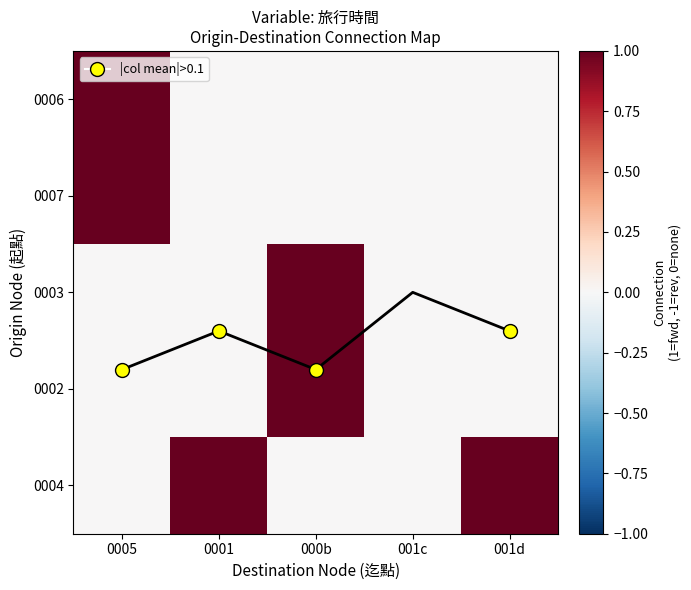

At which category is the sum across all series the highest?

0005